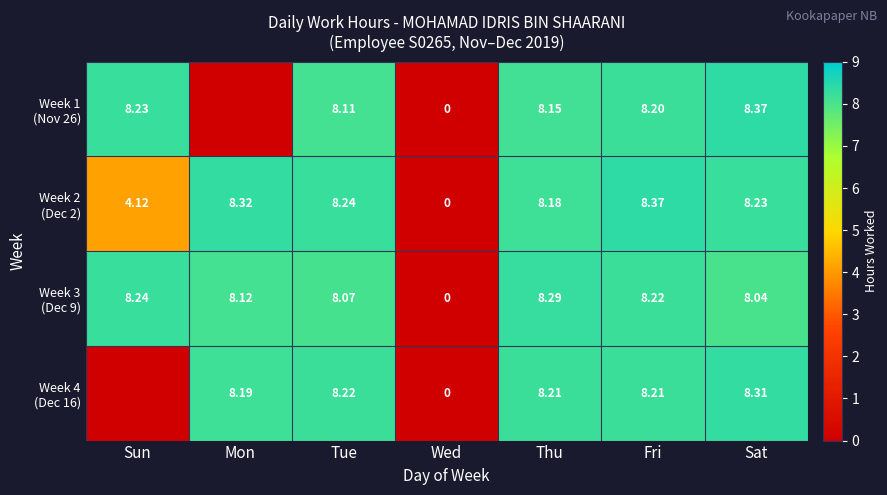

At how many categories does at least one series exceed 4?

6